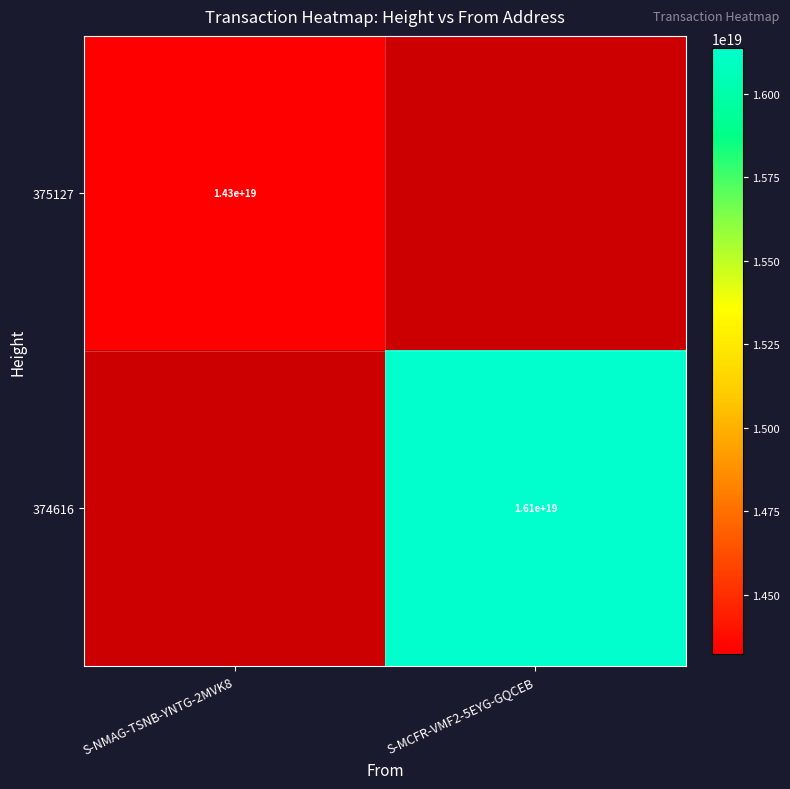

True or false: 375127 has a value of 14300000000000000000 at S-NMAG-TSNB-YNTG-2MVK8.

True